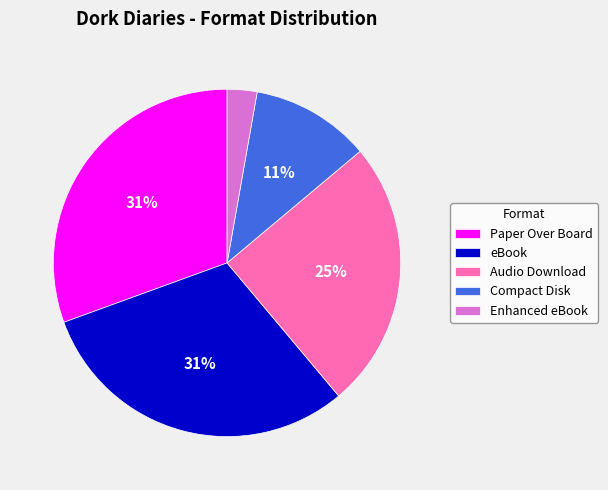

How many segments does this pie chart have?

5